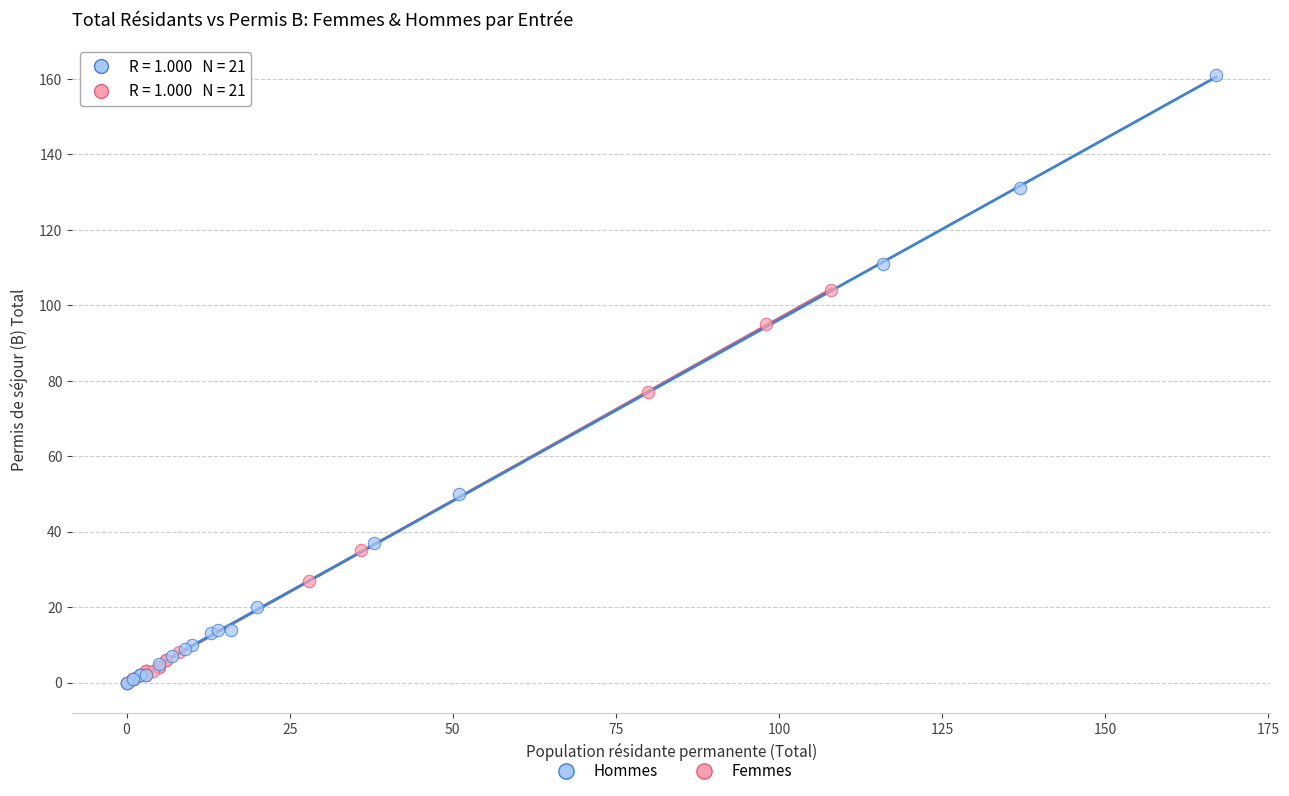

Which series reaches the maximum Y coordinate?

Hommes